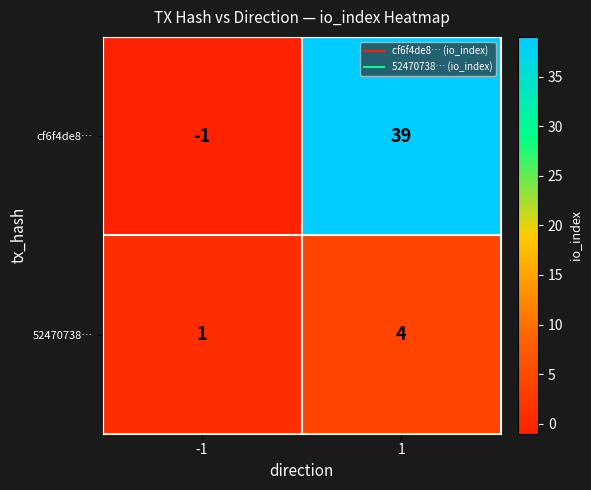

What is the maximum value for 52470738…?

4